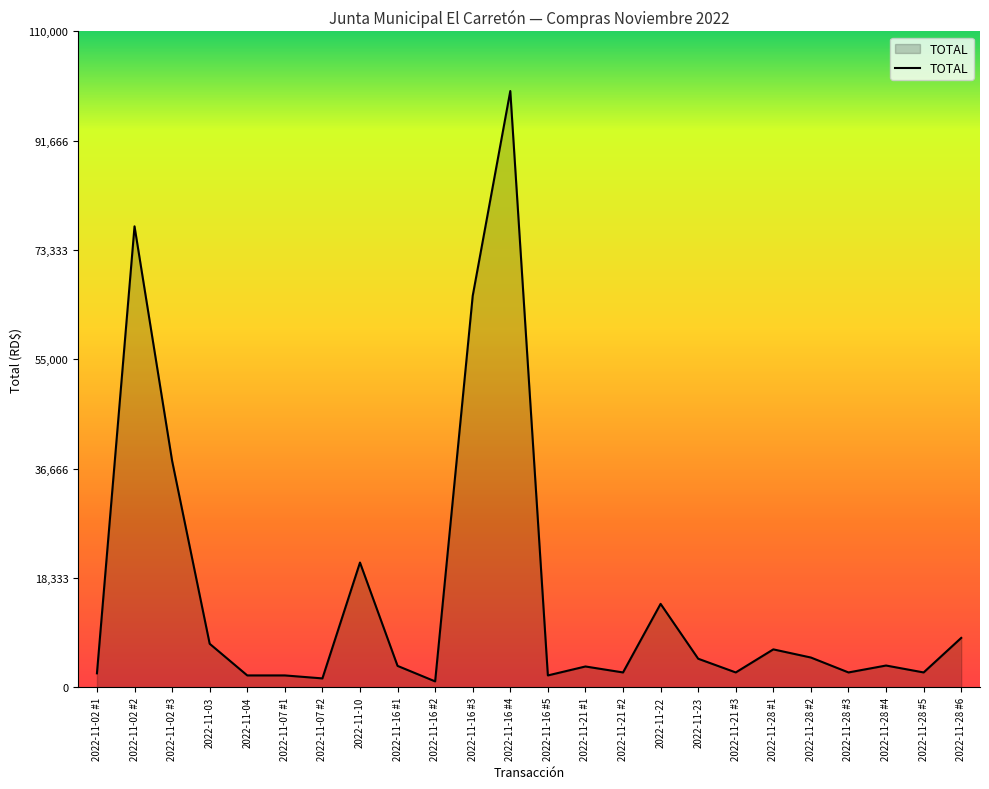

What is the maximum value shown in the chart?

100000.0